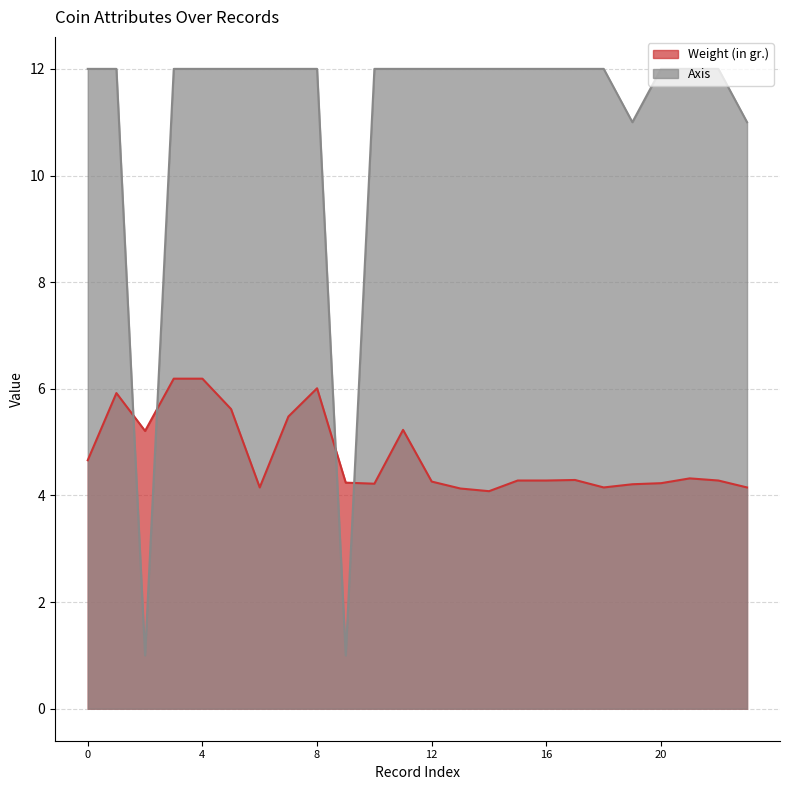

Does the chart display data point markers on the line(s)?

No